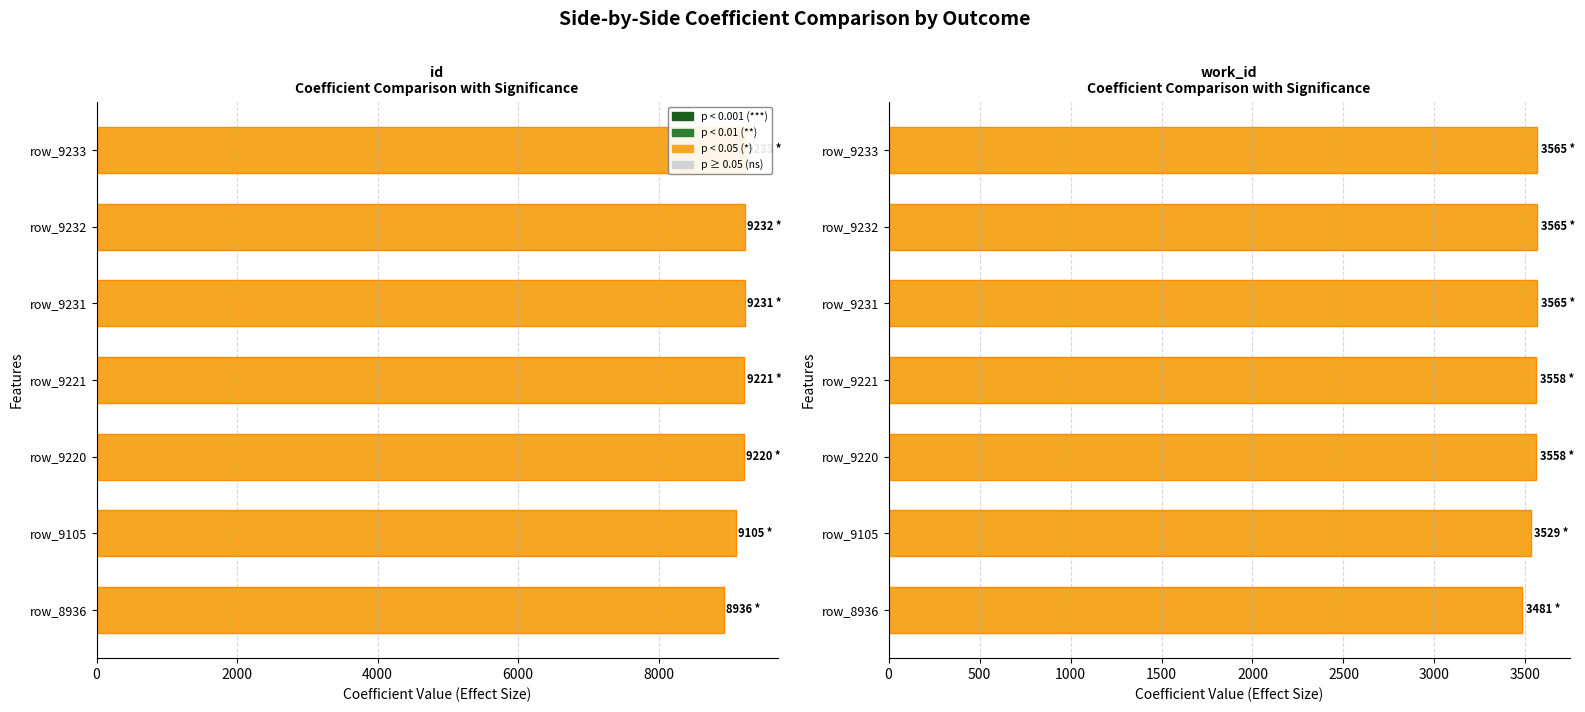

Reading left to right, transcribe all the data shown in this chart.

id: 8936	9105	9220	9221	9231	9232	9233
work_id: 3481	3529	3558	3558	3565	3565	3565